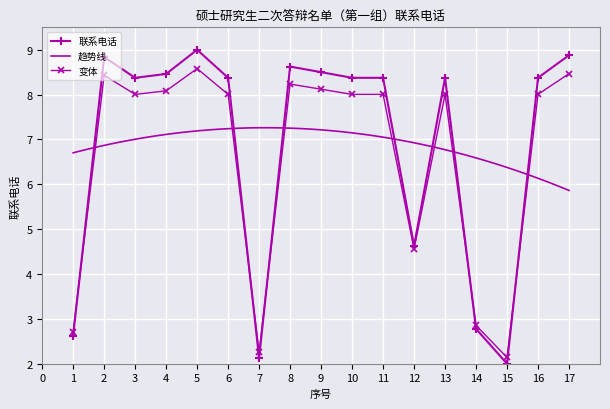

Reading left to right, what are all the values shown in this chart?

1=2.6	2=8.8	3=8.4	4=8.5	5=9.0	6=8.4	7=2.1	8=8.6	9=8.5	10=8.4	11=8.4	12=4.6	13=8.4	14=2.8	15=2.0	16=8.4	17=8.9